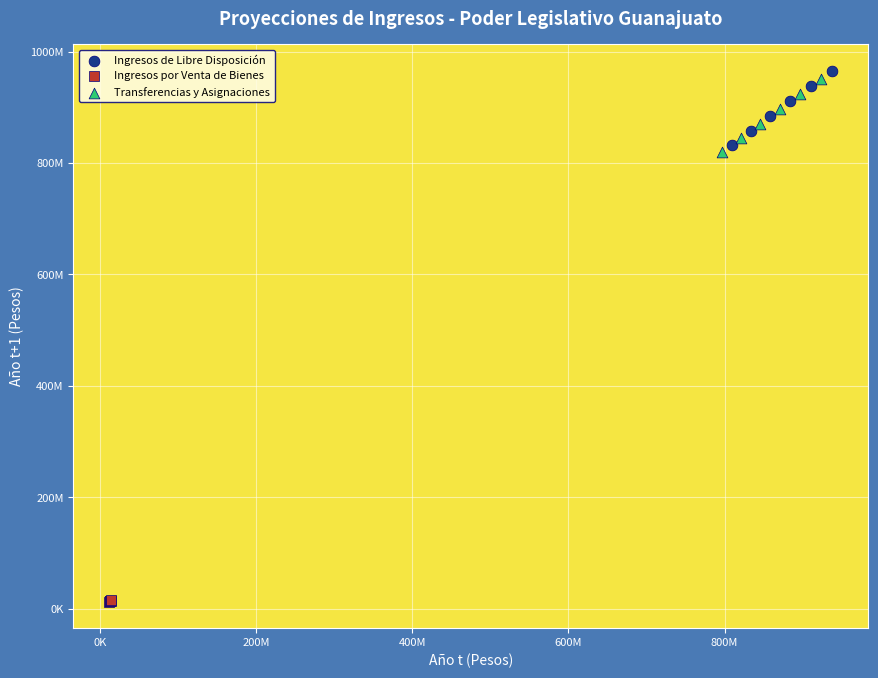

Which series has the widest spread of Y values?

Ingresos de Libre Disposición